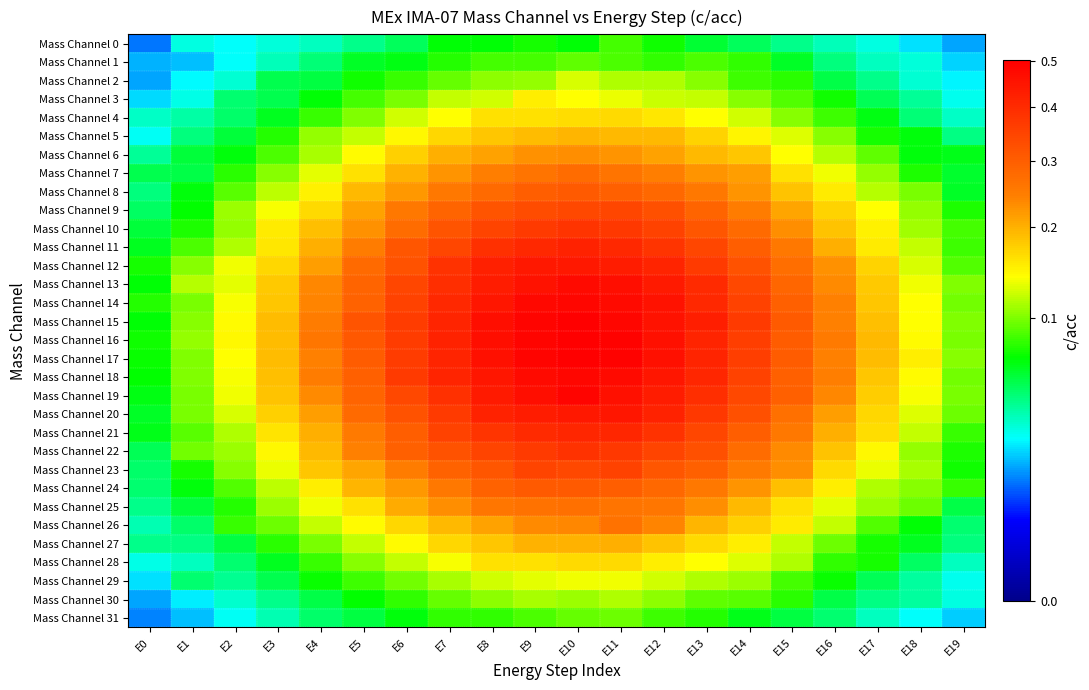

At which category is the sum across all series the highest?

E10